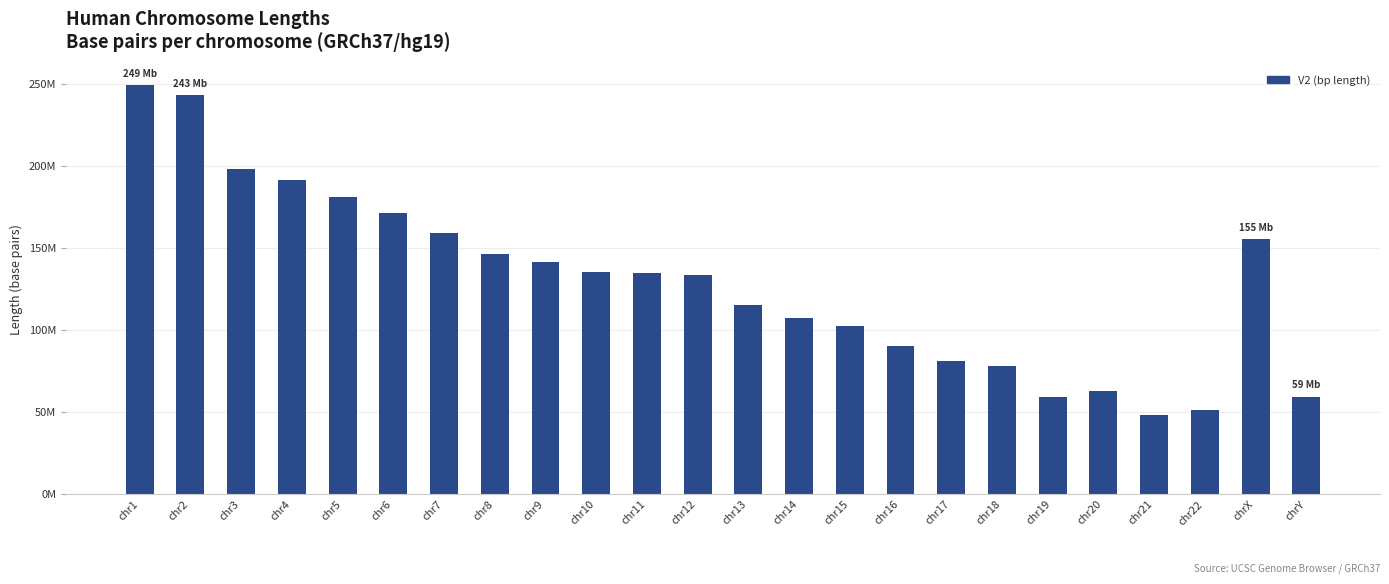

Are the bars horizontal?

No